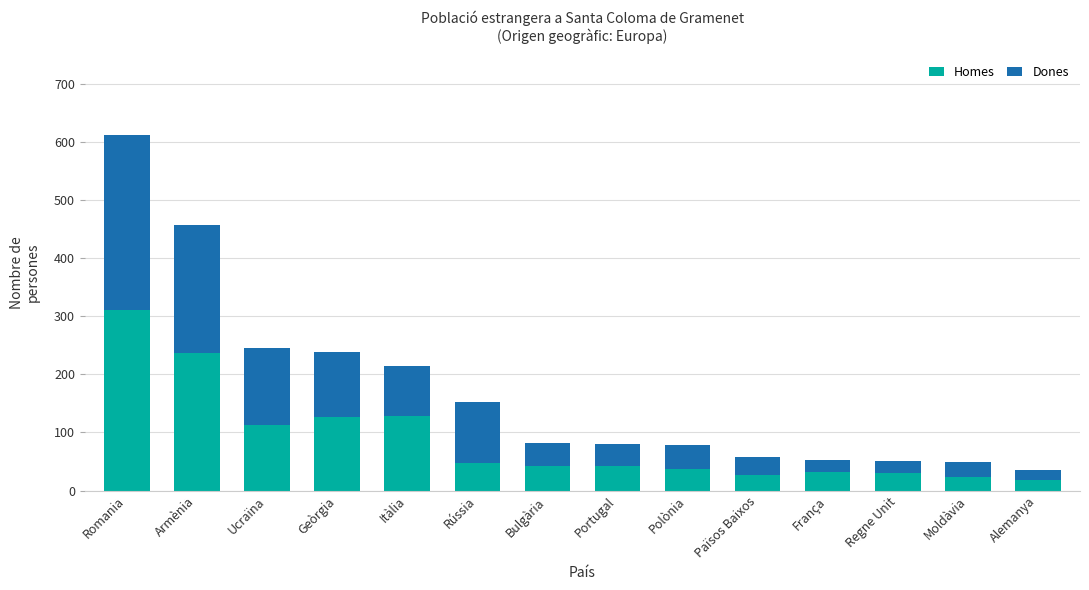

True or false: Homes has a value of 32 at França.

True